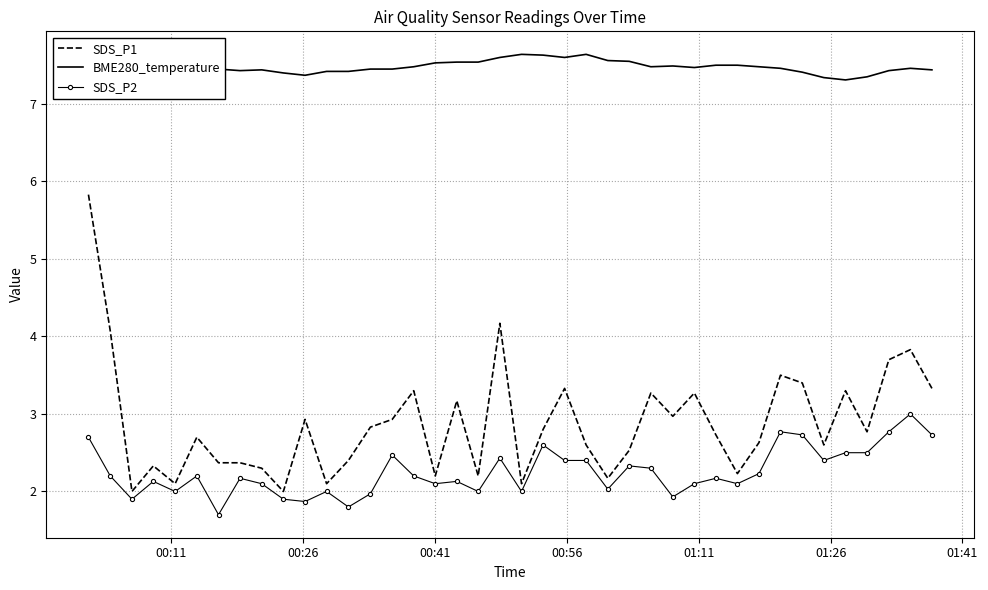

What is the maximum value shown in the chart?

7.6